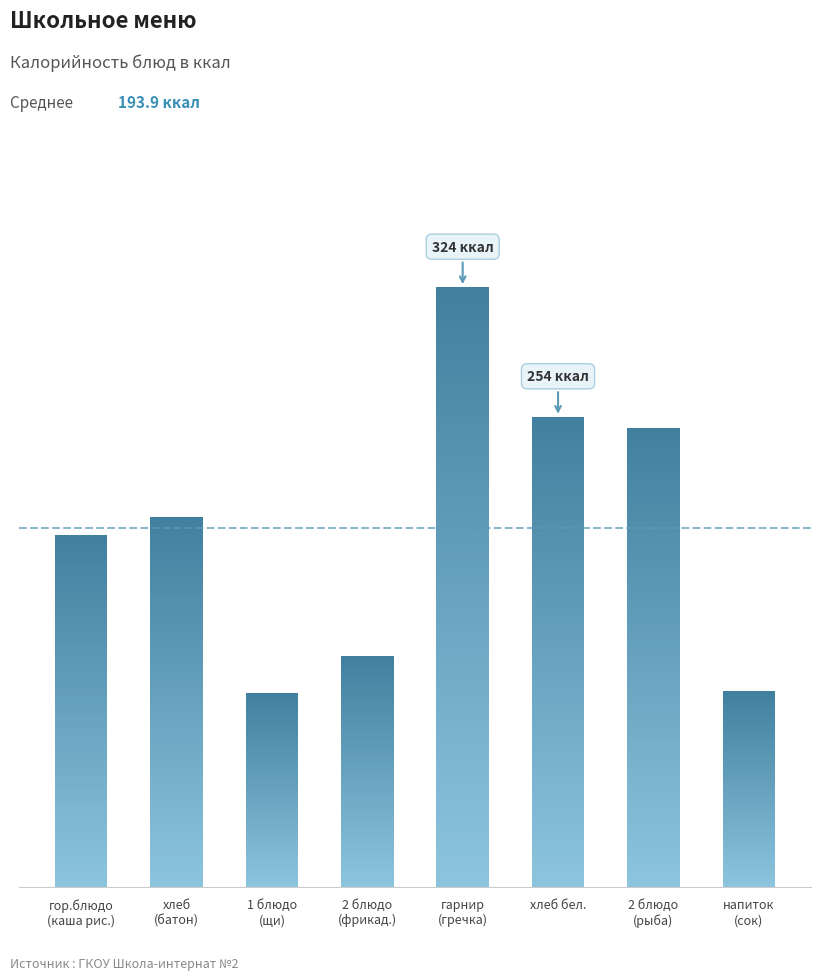

List the labels in order of value, smallest first.

1 блюдо
(щи), напиток
(сок), 2 блюдо
(фрикад.), гор.блюдо
(каша рис.), хлеб
(батон), 2 блюдо
(рыба), хлеб бел., гарнир
(гречка)